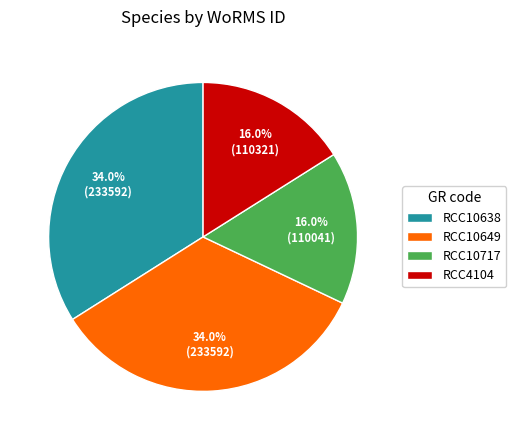

What percentage is NOT represented by RCC10649?

66.0%